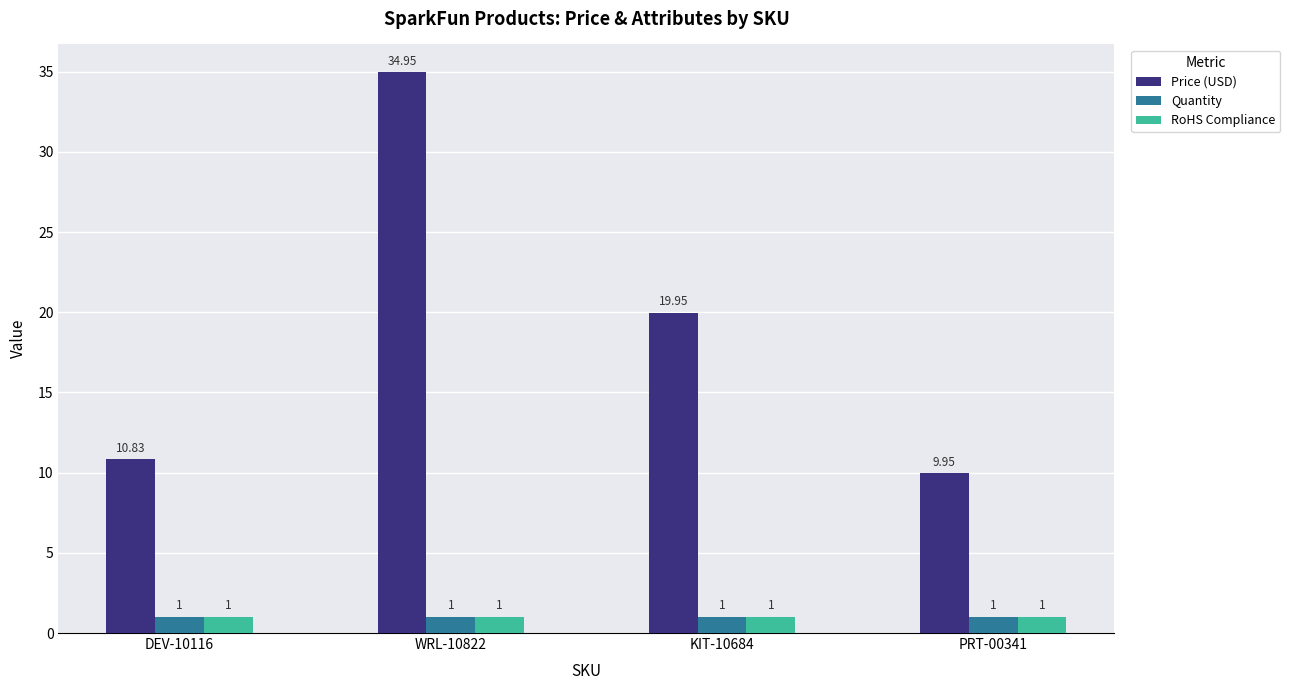

Which category has the highest value across all series?

WRL-10822